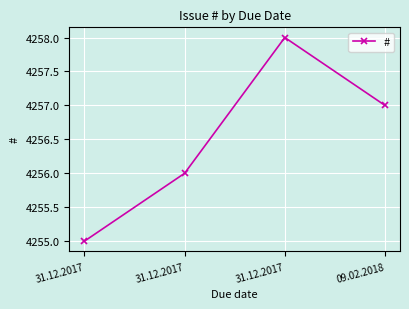

How many lines are shown in the chart?

1